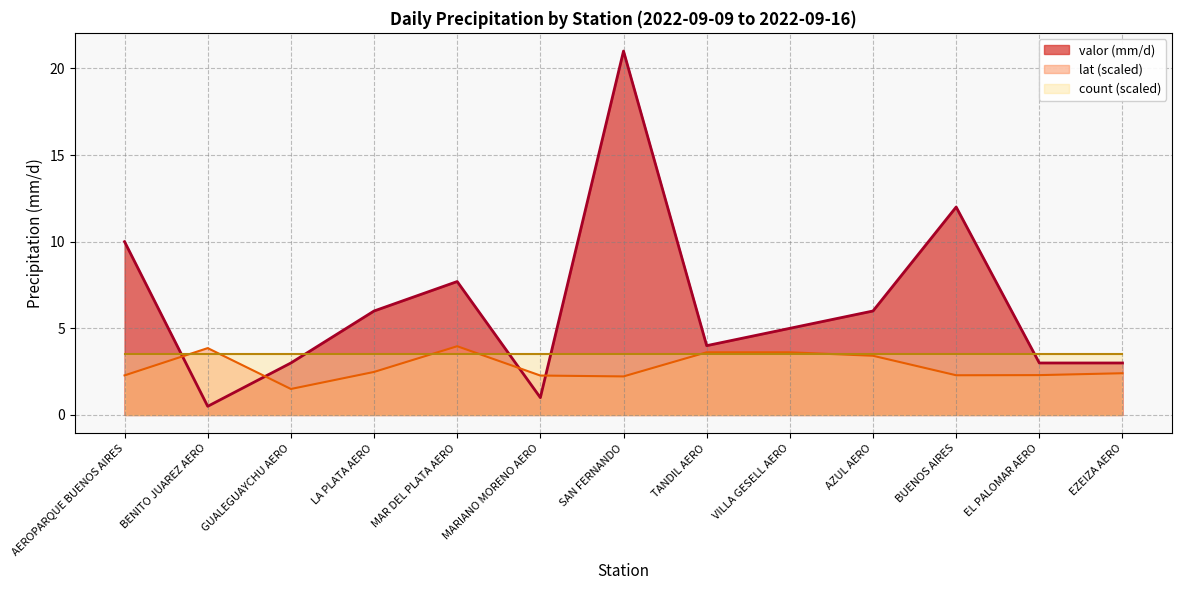

Where is valor (mm/d) nearest to the value 10?

AEROPARQUE BUENOS AIRES